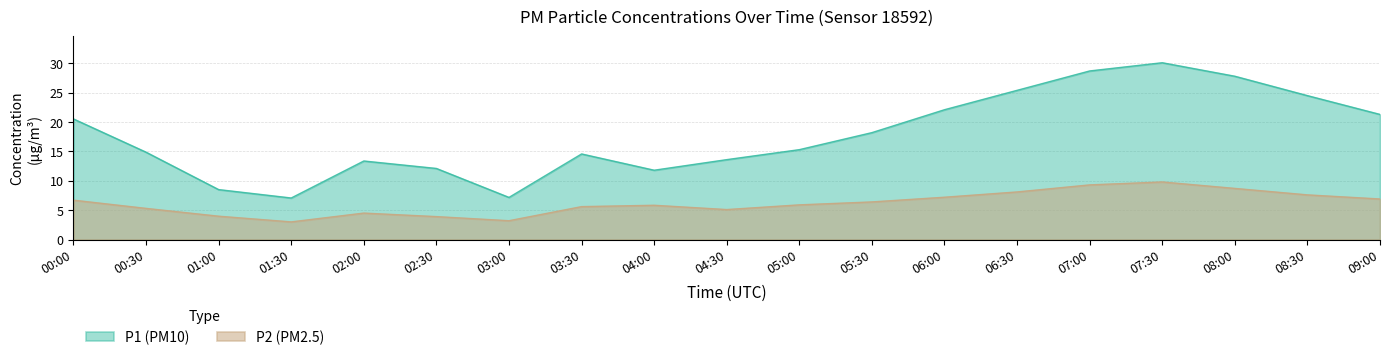

What is the approximate value of P2 at 06:30?

8.1